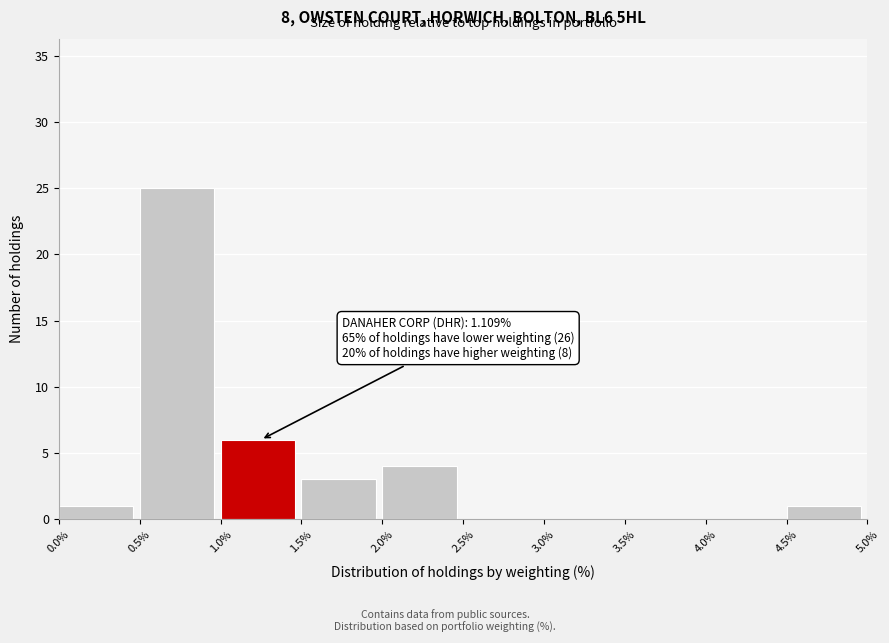

Which range on the x-axis has the tallest bar?

0.5% to 1.0%